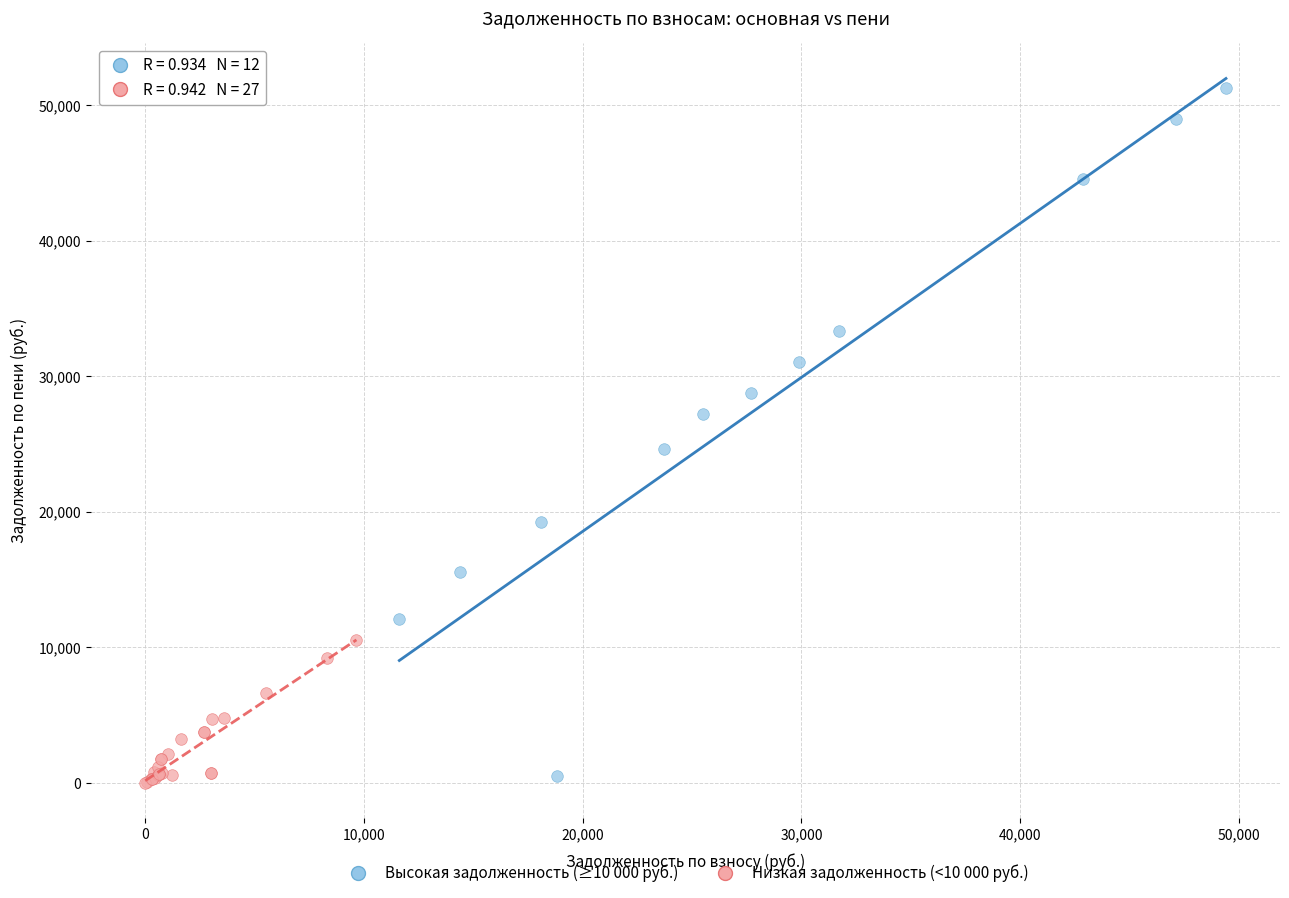

Which series reaches the maximum Y coordinate?

Высокая задолженность (≥10 000 руб.)